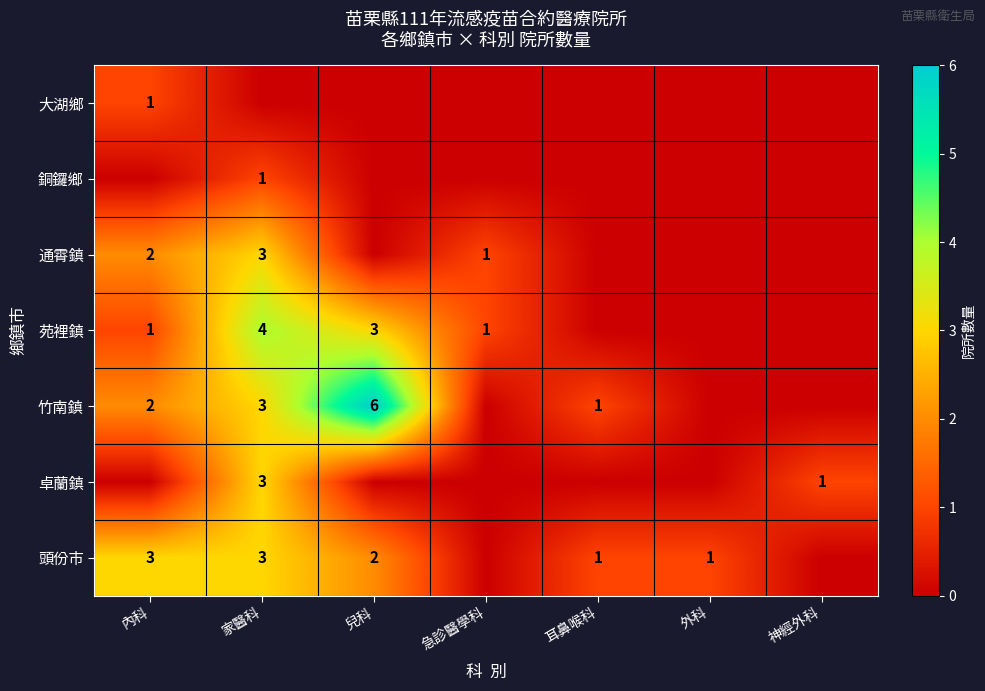

What is the sum of the 竹南鎮 values at 兒科 and 內科?

8